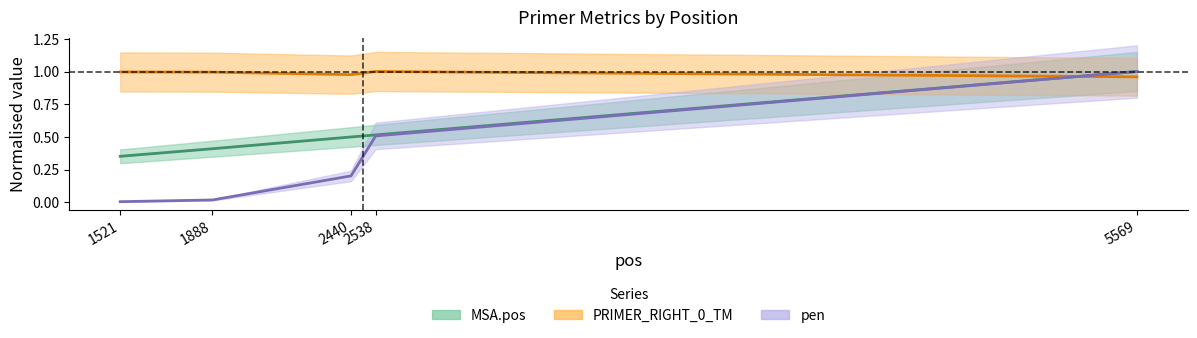

What is the value of the PRIMER_RIGHT_0_TM point at the 3rd from the left?

1.0